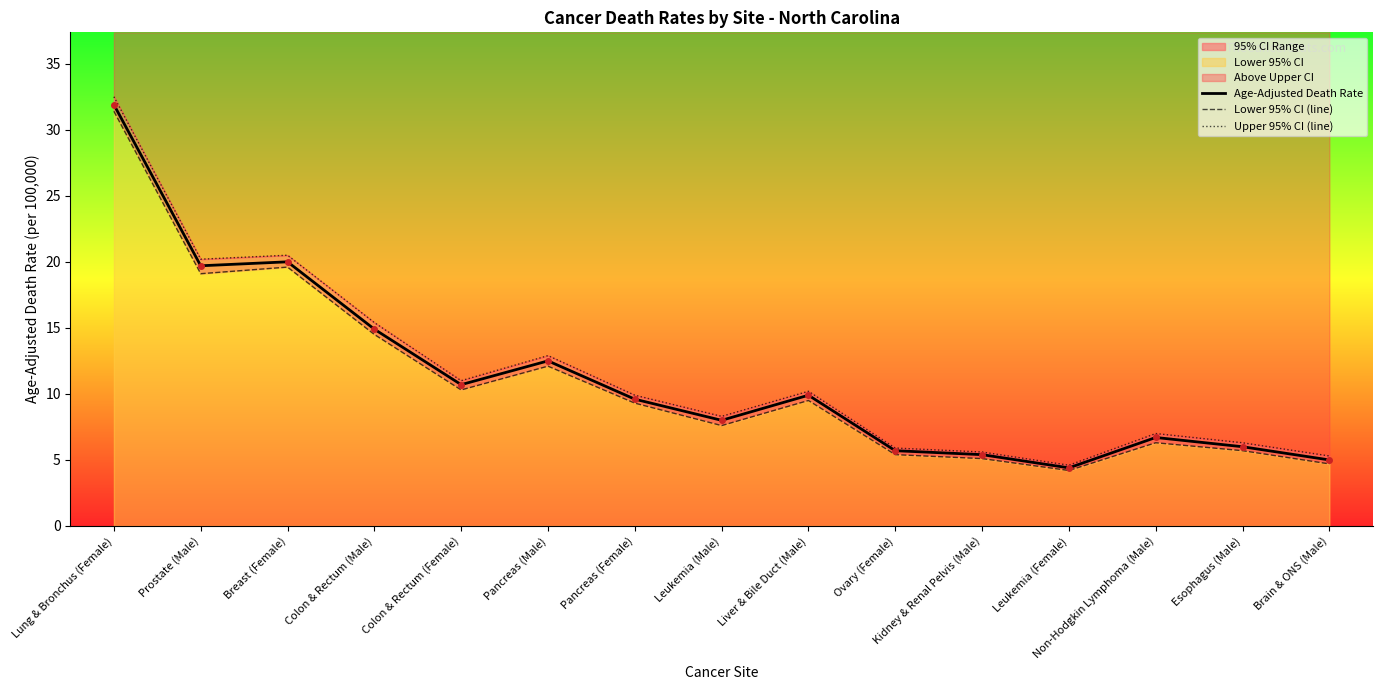

What is the greatest value displayed?

32.5